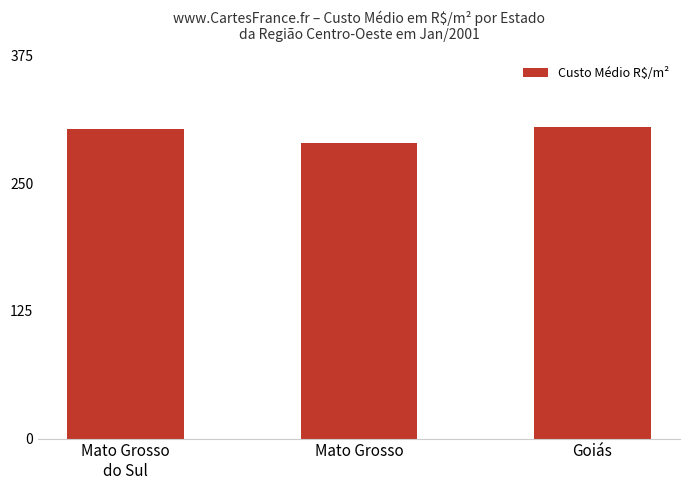

What is the label of the 3rd bar from the left?

Goiás